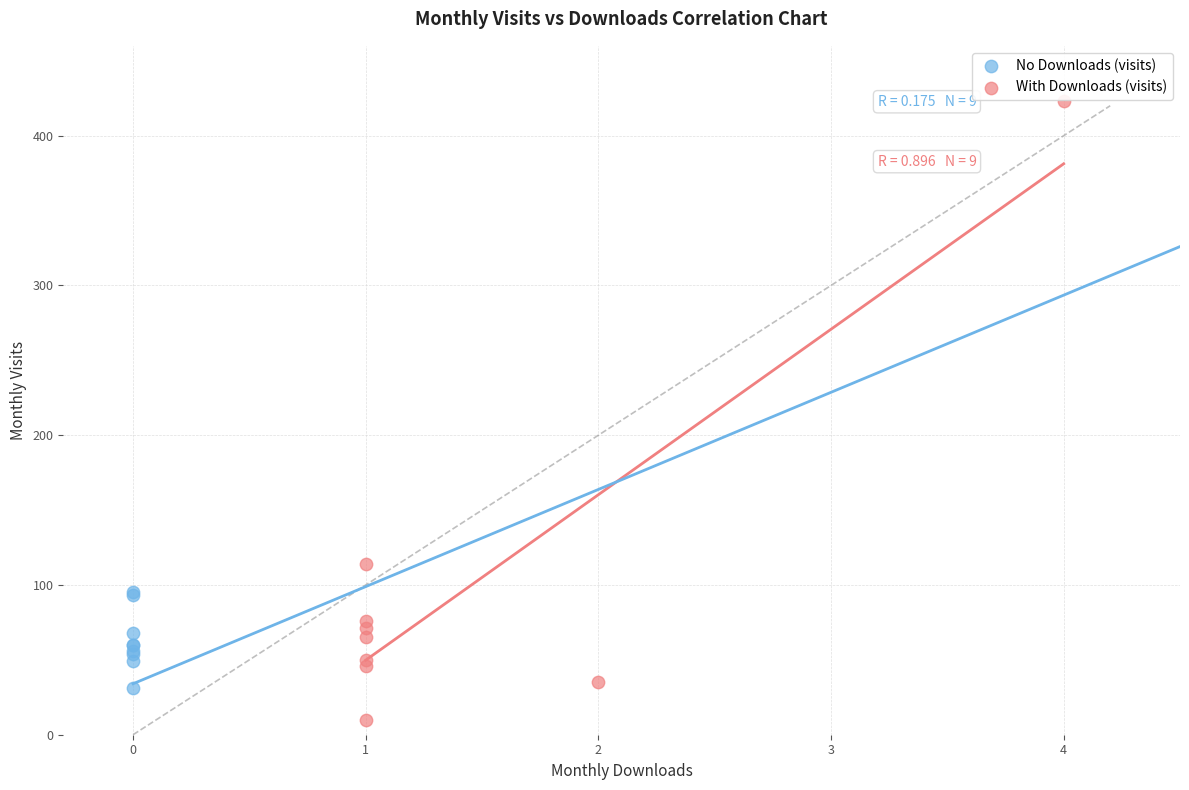

Which series has the largest Y range (max minus min)?

With Downloads (visits)